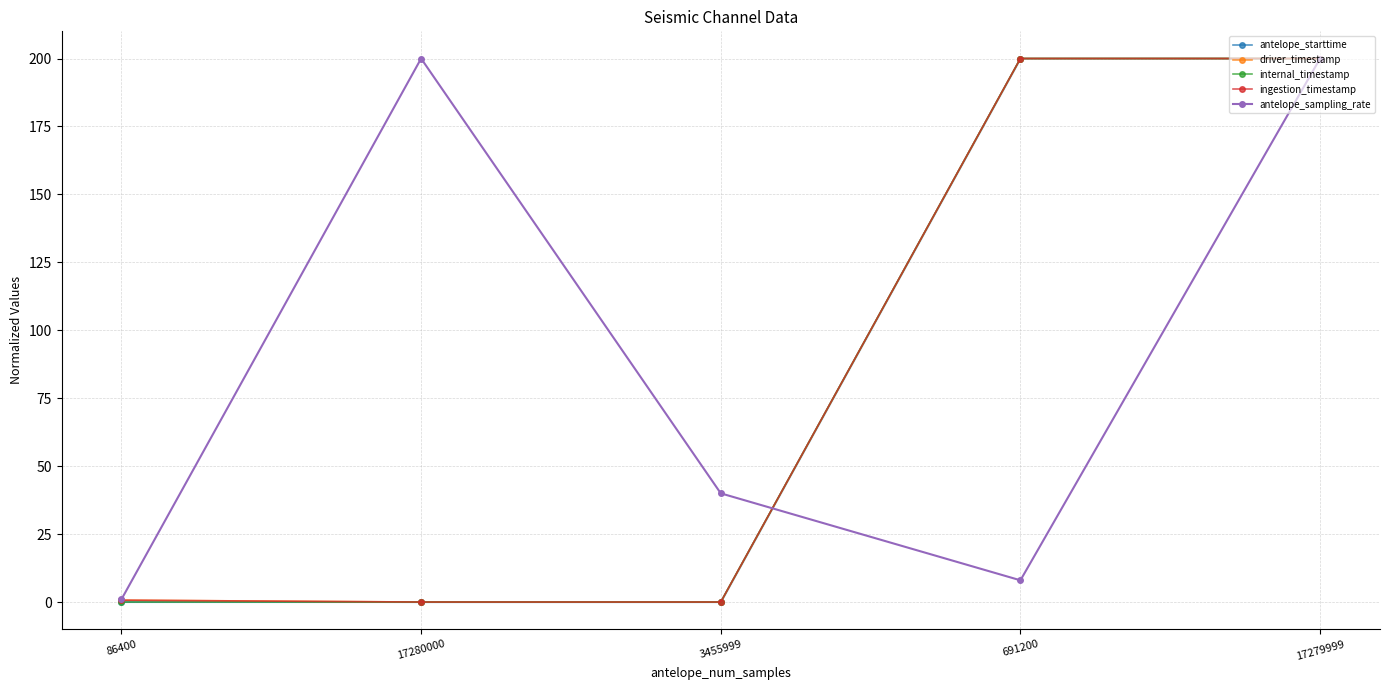

Reading left to right, extract all data points from this chart.

antelope_starttime: 0.0	0.0	0.0	200.0	200.0
driver_timestamp: 0.7	0.0	0.0	200.0	200.0
internal_timestamp: 0.0	0.0	0.0	200.0	200.0
ingestion_timestamp: 0.7	0.0	0.0	200.0	200.0
antelope_sampling_rate: 1.0	200.0	40.0	8.0	200.0